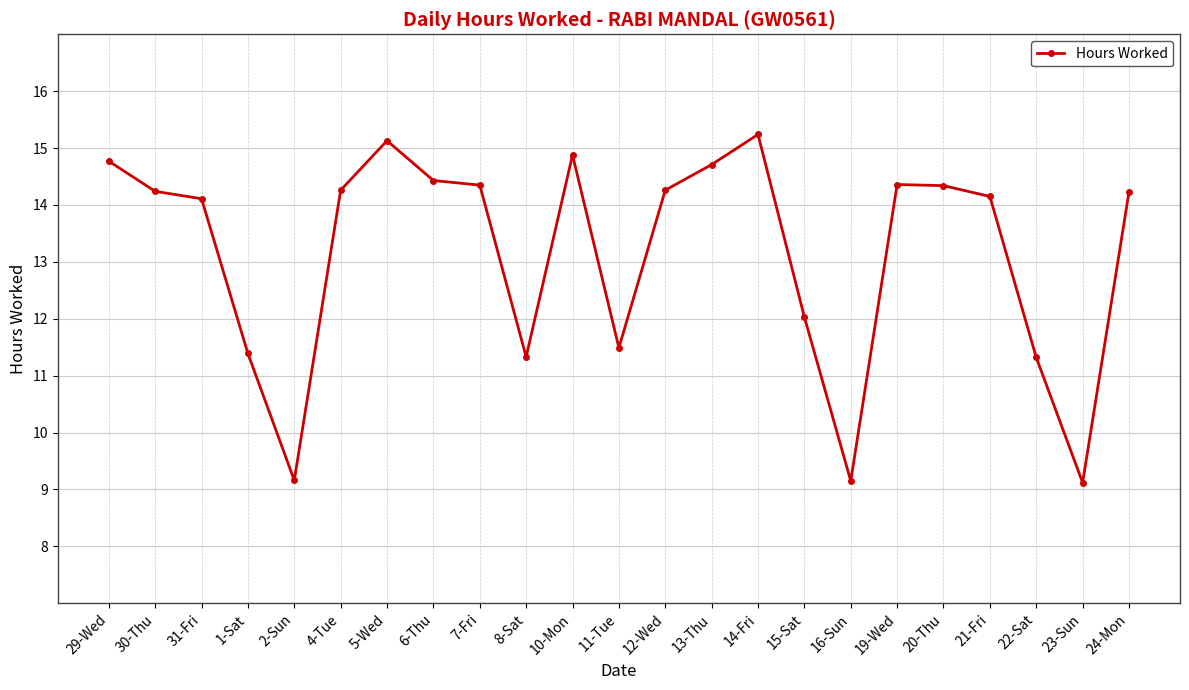

How many data points are less than 14?

8